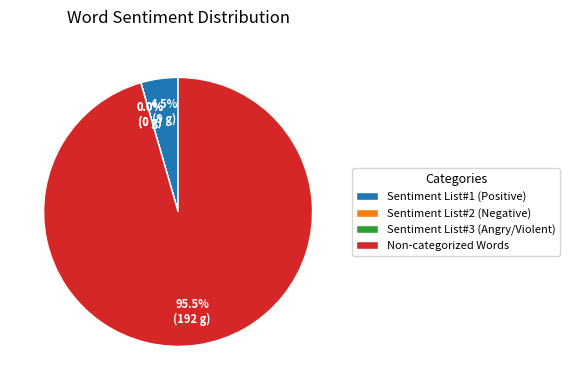

To the nearest percent, what is the difference between the largest and smallest slice percentages?

96%